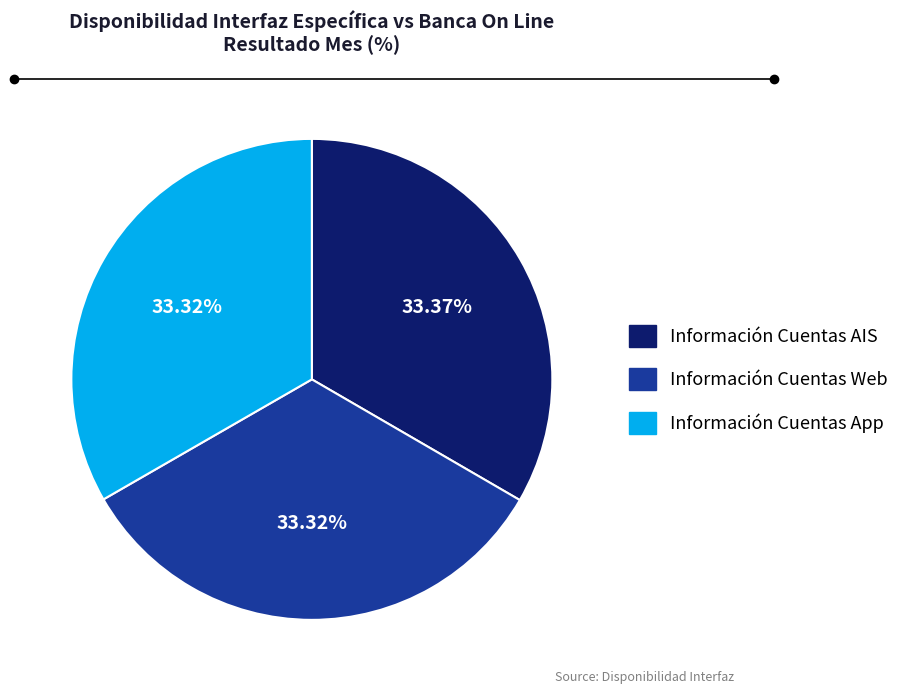

Is there a majority slice in this chart?

No